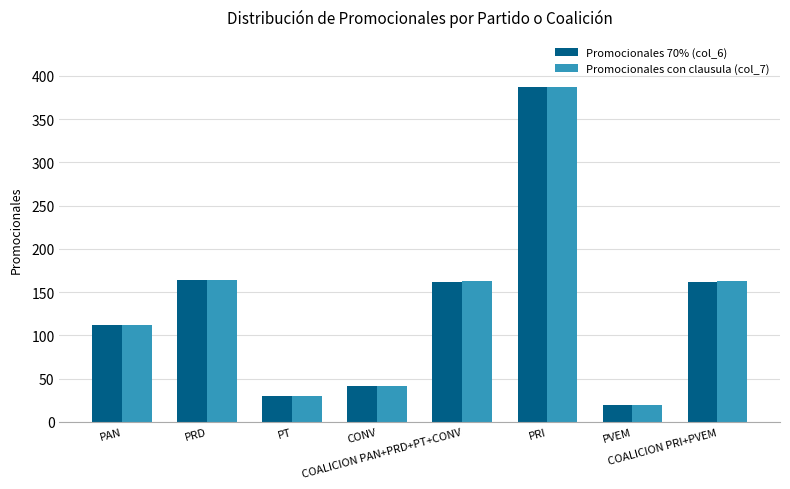

What is the difference between the maximum and minimum values in the Promocionales con clausula (col_7) series?

367